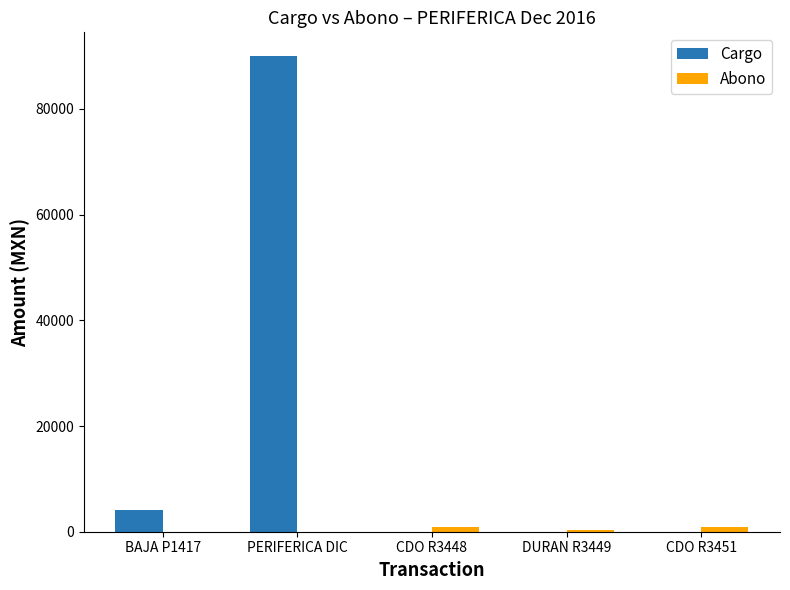

What is the sum of all Cargo values?

94060